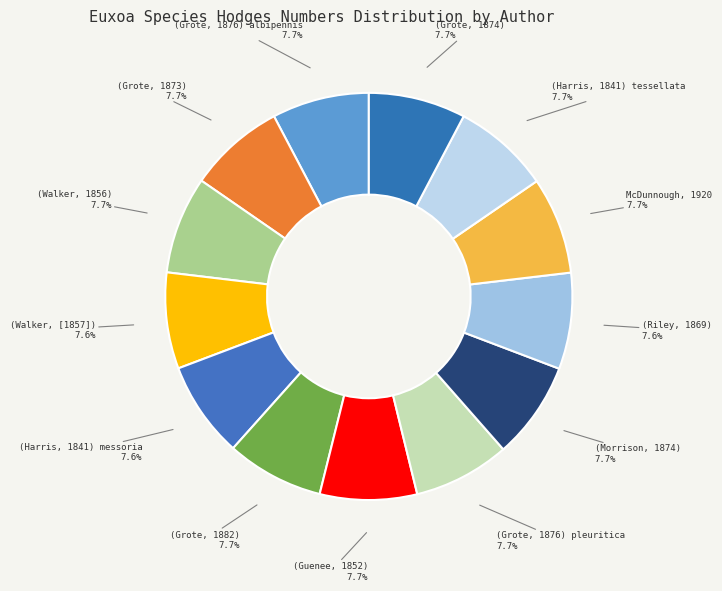

To the nearest percent, what is the average slice percentage?

8%